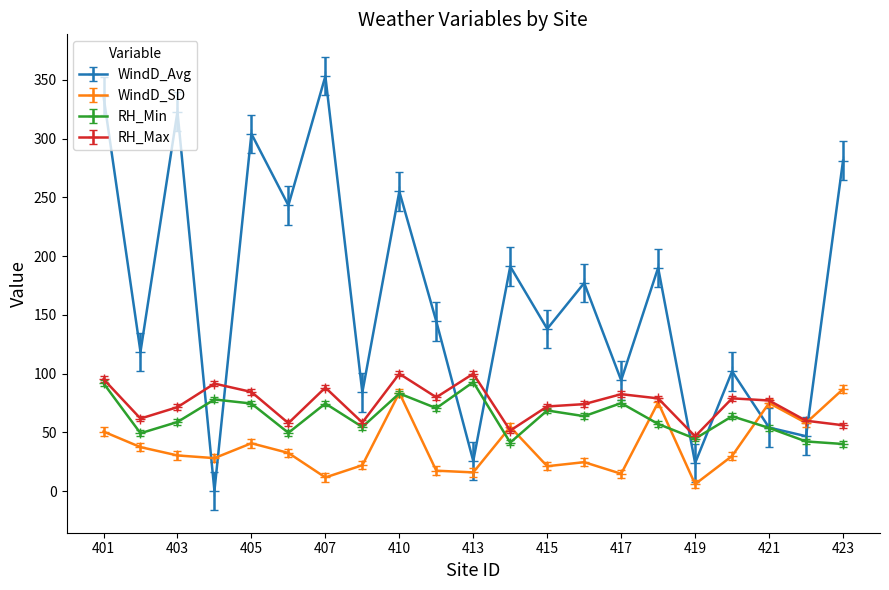

How many interior local valleys does the WindD_Avg series have?

9